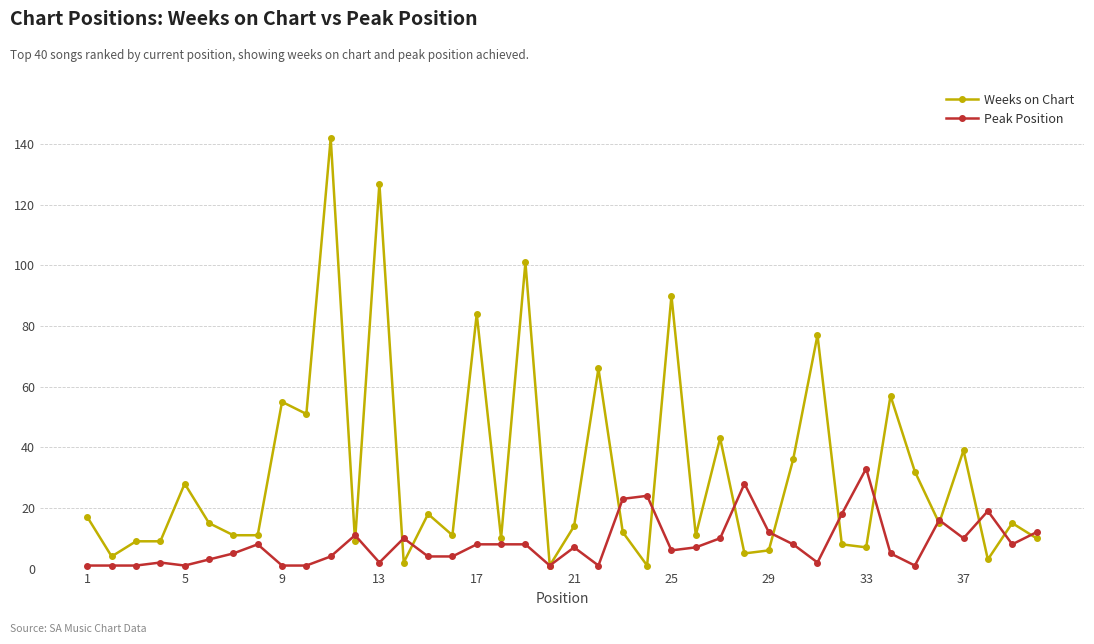

What is the maximum value for Weeks on Chart?

142